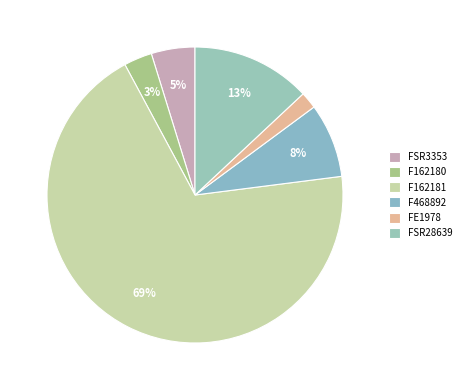

What percentage is NOT represented by F162180?

96.9%